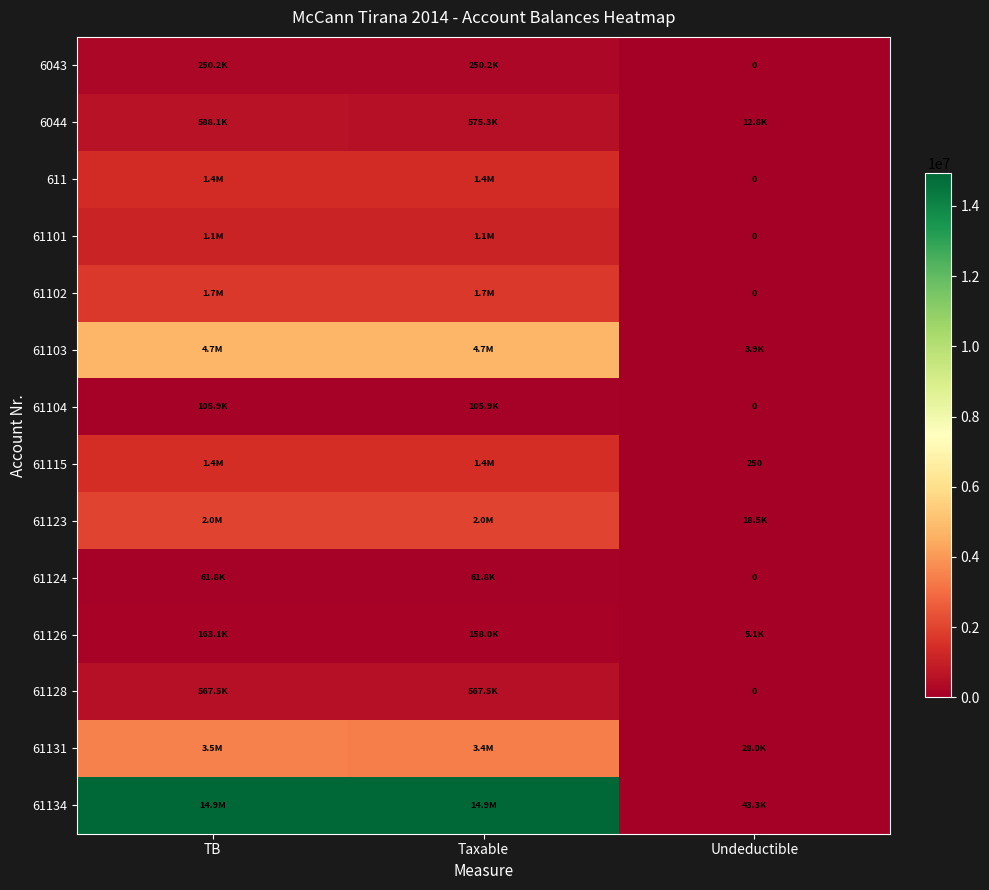

Which series has the widest spread of values?

61134